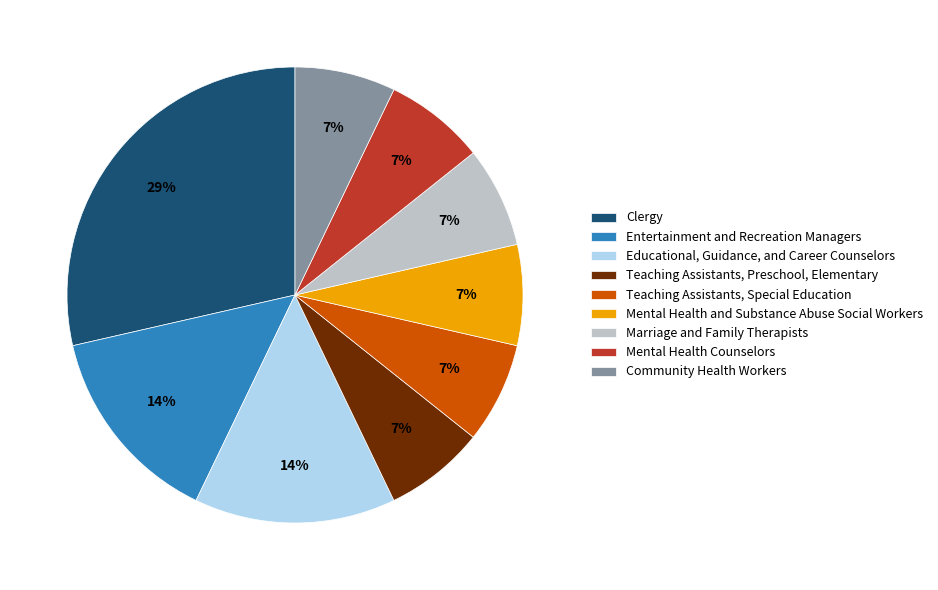

Is there a majority slice in this chart?

No